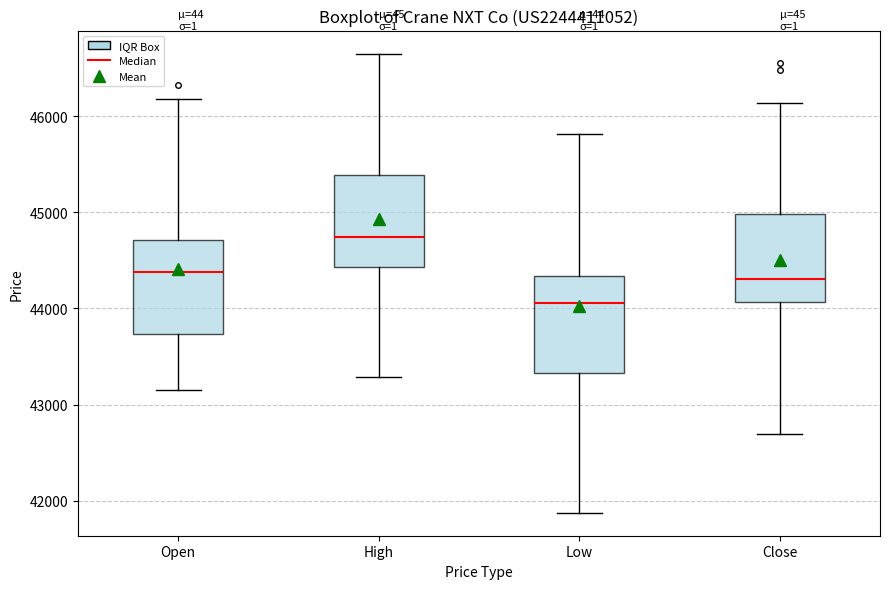

Reading left to right, read every box against the y-axis: the position of its median line, the range the box covers, and the ends of its whiskers. The values are not printed on the chart, so give them approximately, as read against the axis.

Open: median 44400, box 43700 to 44700, whiskers 43200 to 46200
High: median 44700, box 44400 to 45400, whiskers 43300 to 46600
Low: median 44100, box 43300 to 44300, whiskers 41900 to 45800
Close: median 44300, box 44100 to 45000, whiskers 42700 to 46100